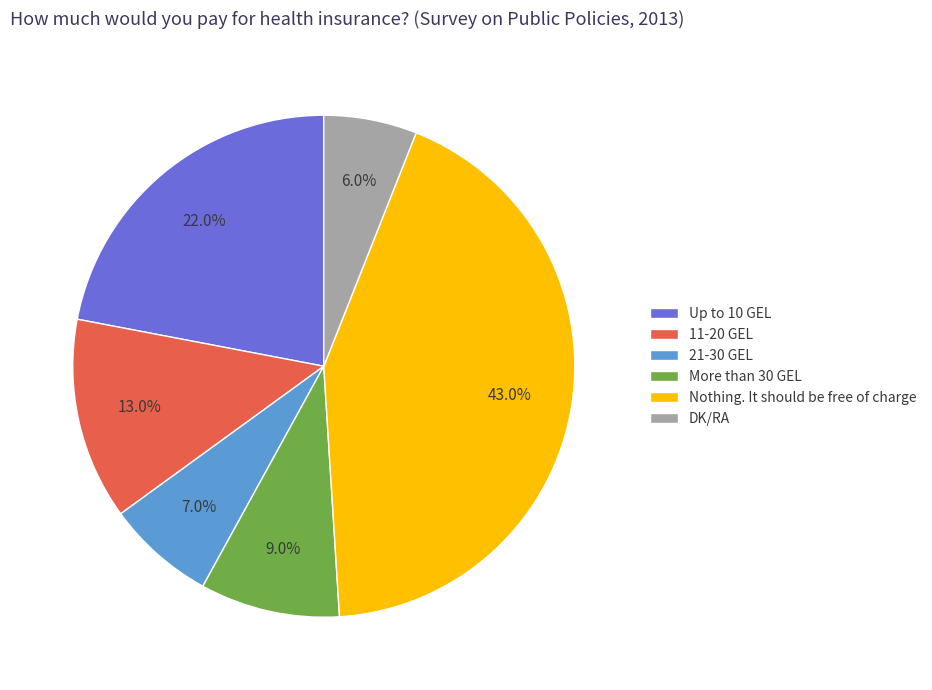

Which has a higher value, DK/RA or 11-20 GEL?

11-20 GEL